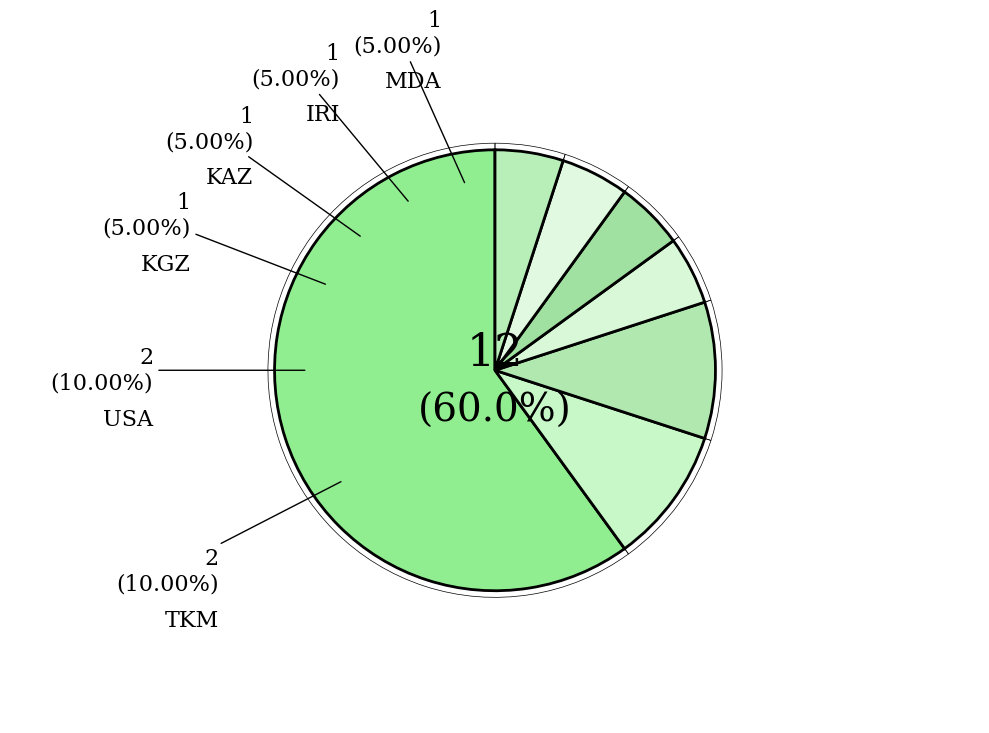

To the nearest percent, what is the difference between the USA and KAZ slice percentages?

5%